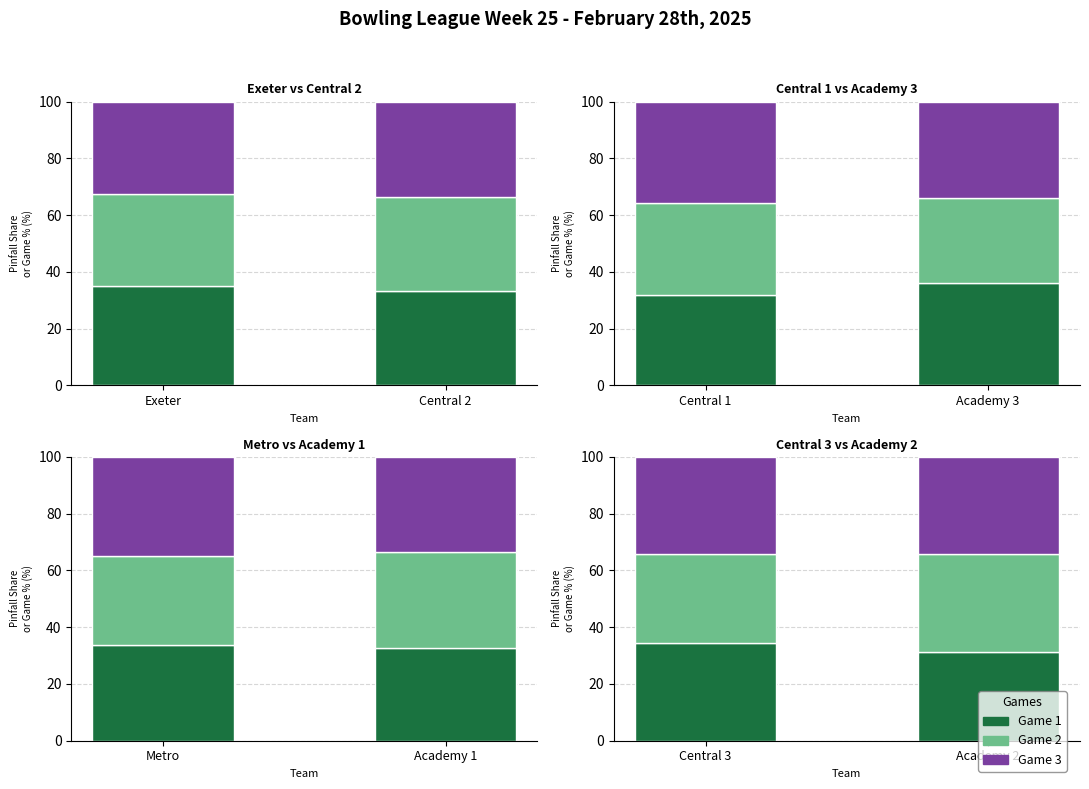

How many bars are there in each group?

3